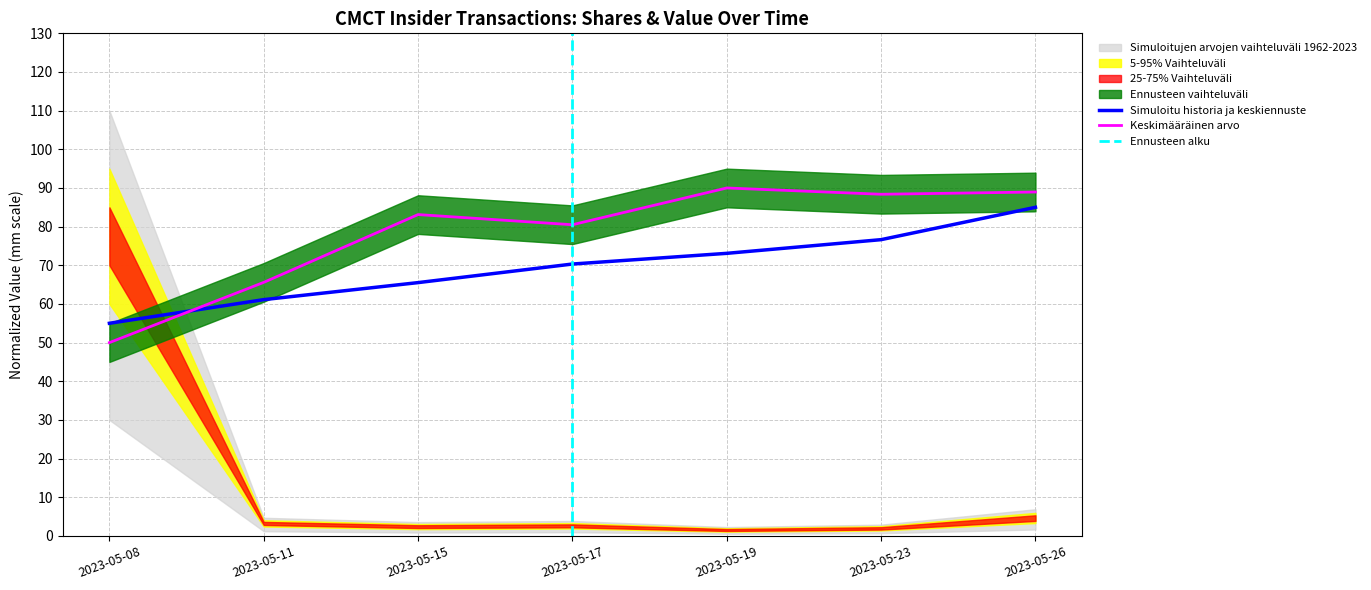

Which label corresponds to the largest value in the chart?

2023-05-19